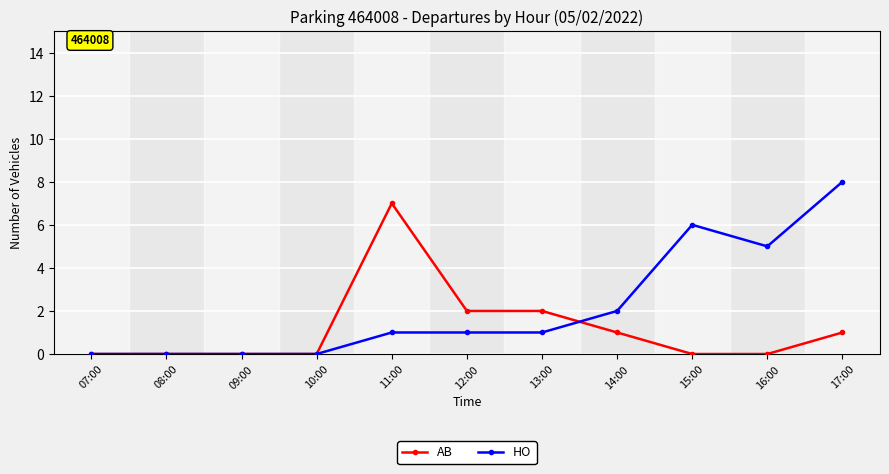

How many lines are shown in the chart?

2